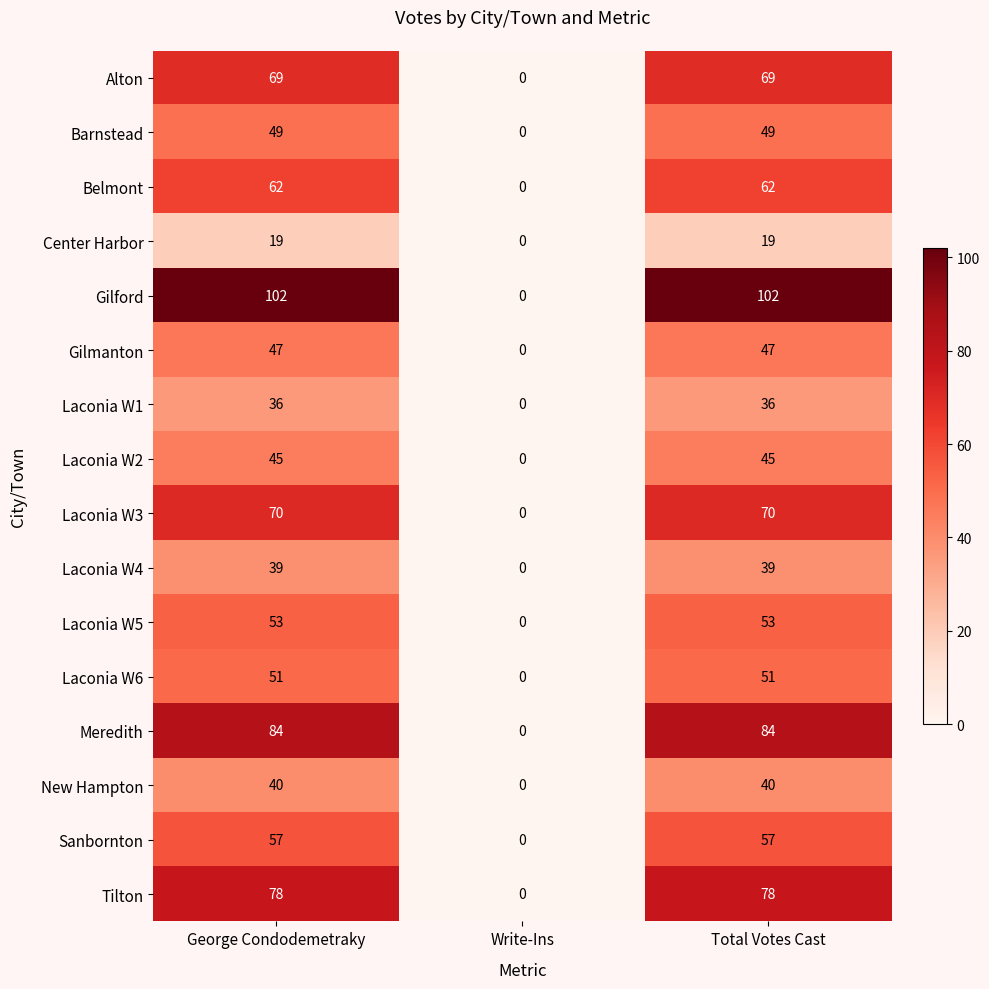

How many data points does each series have?

3